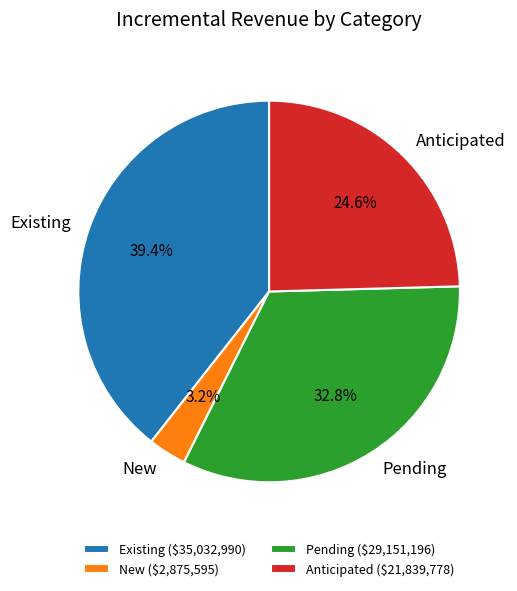

What is the total percentage of Pending and Anticipated?

57.4%